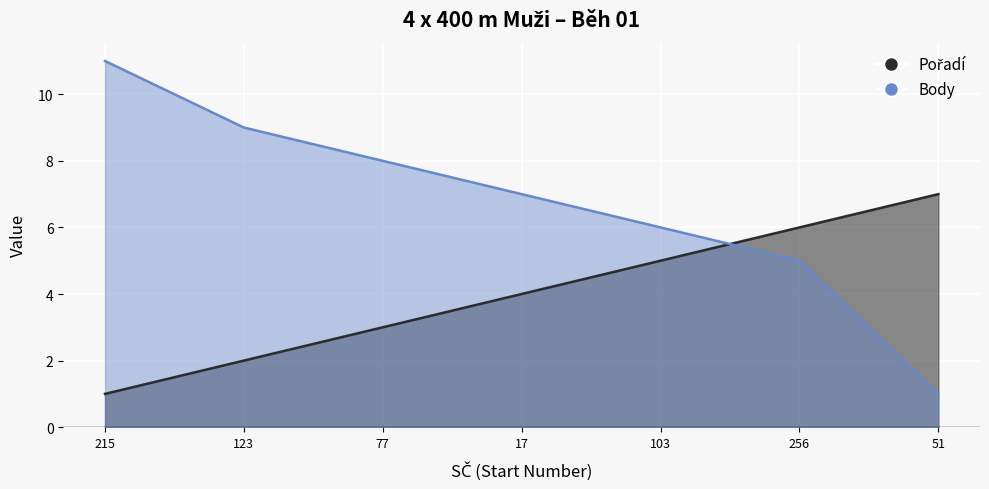

What is the greatest value displayed?

11